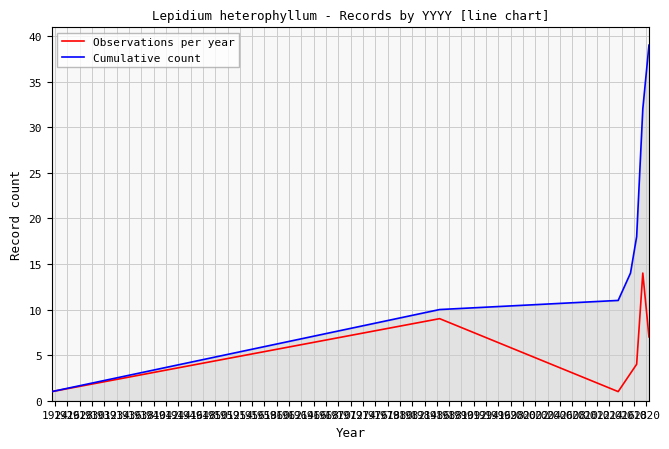

List the series in order of their overall mean, lowest first.

Observations per year, Cumulative count